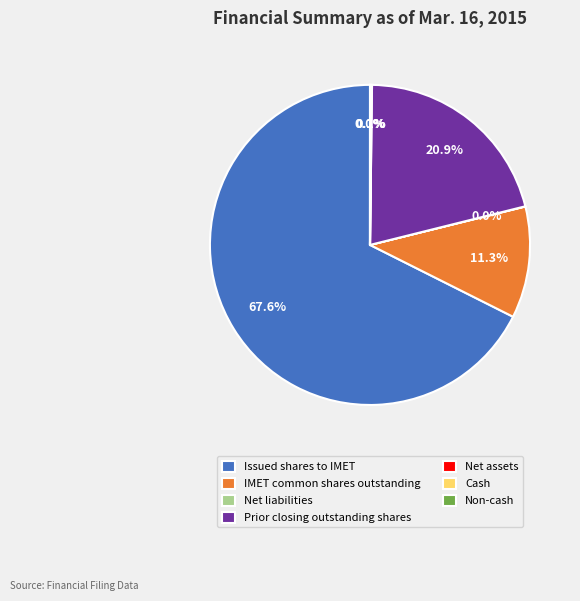

What is the largest slice in the pie chart?

Issued shares to IMET